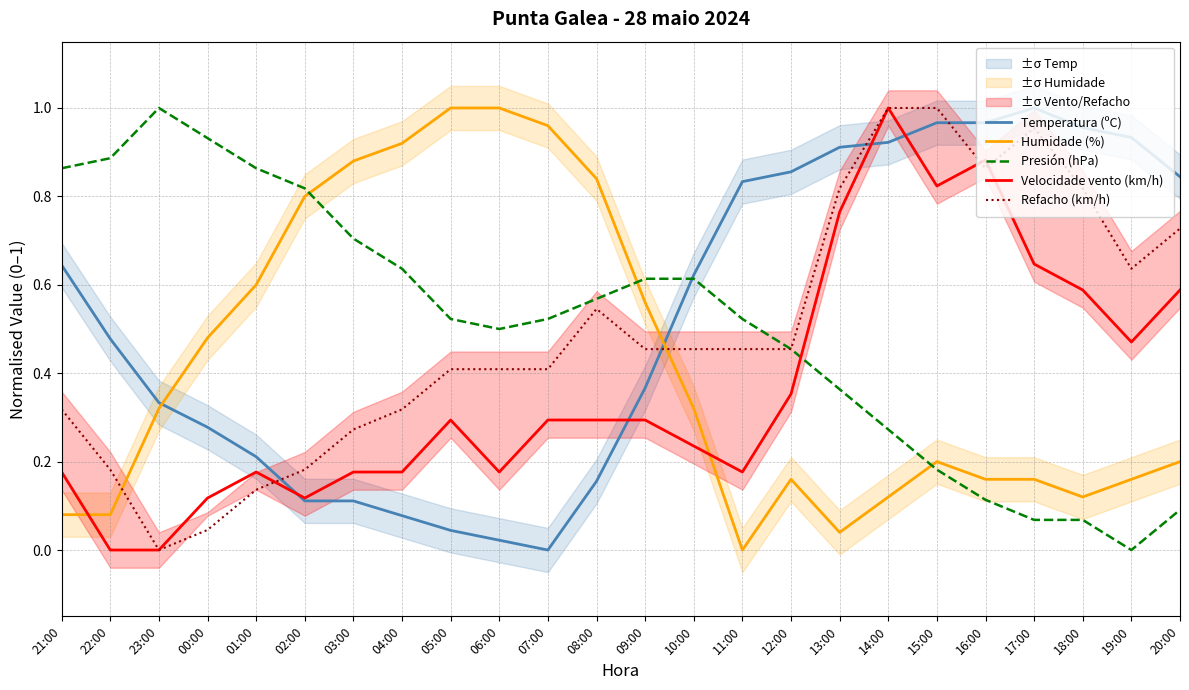

What is the label of the 7th point from the left?

03:00